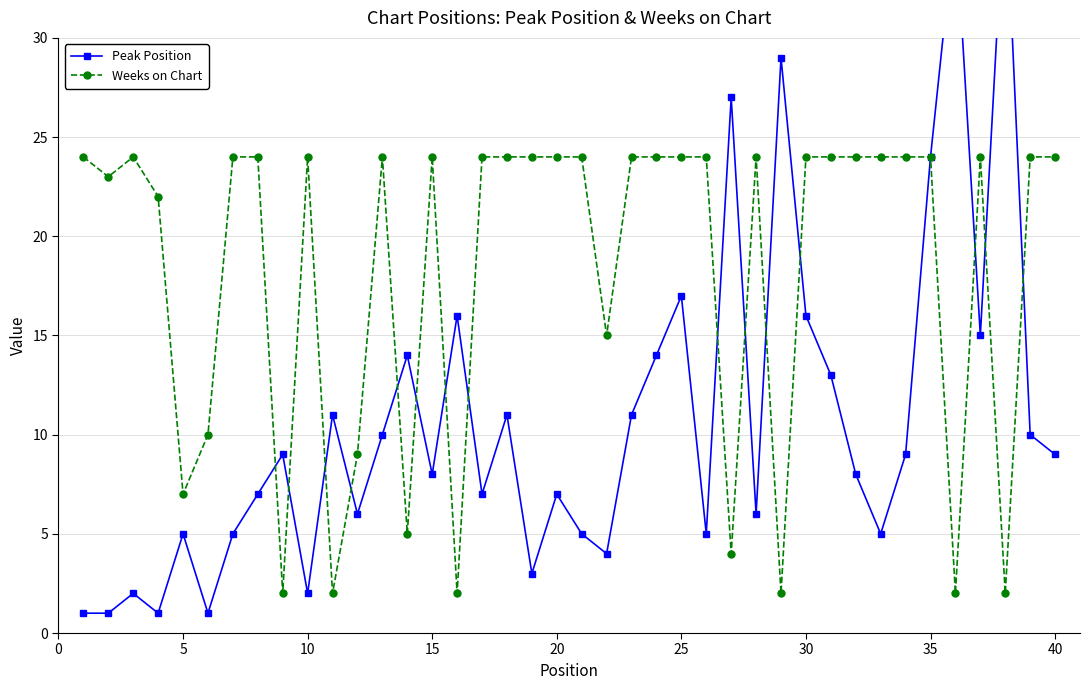

In Weeks on Chart, how many points are higher than both neighbors (excluding endpoints)?

6